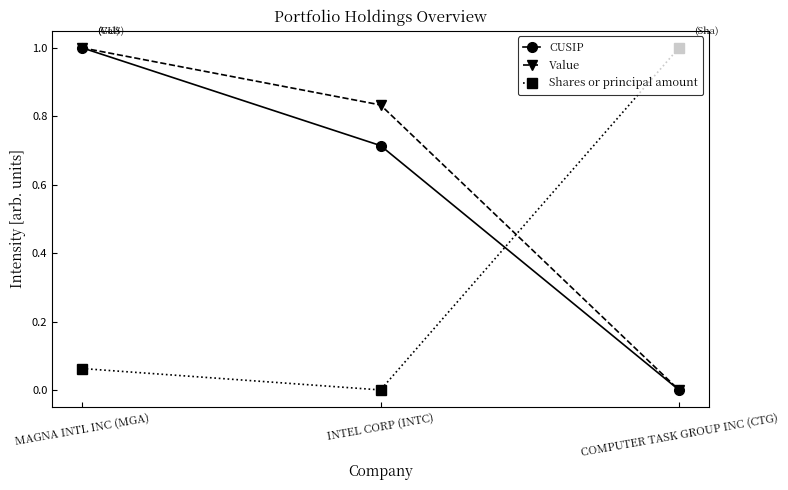

Is it true that CUSIP equals 1.3 at INTEL CORP (INTC)?

False